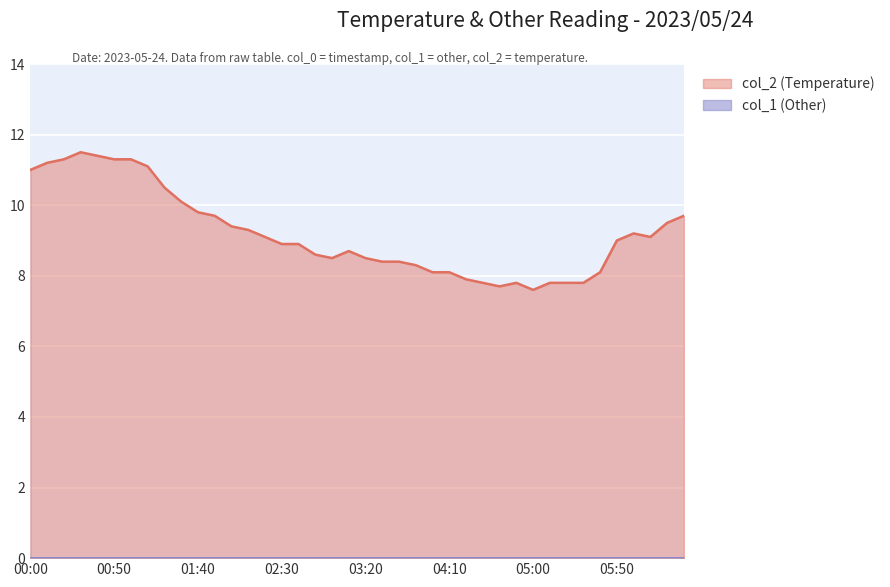

What is the ratio of the value at 01:20 to the value at 00:50?

0.9